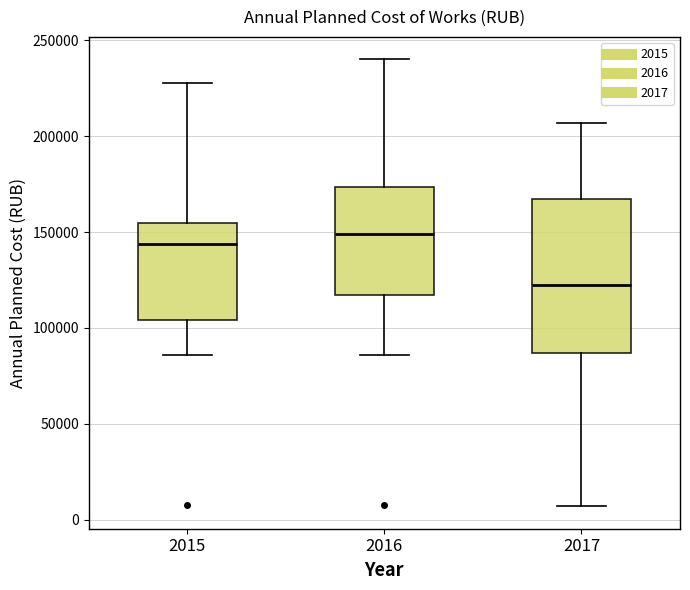

Where is the upper edge of the box at x = 2016 on the y-axis? The values are not printed on the chart, so give them approximately, as read against the axis.

175000